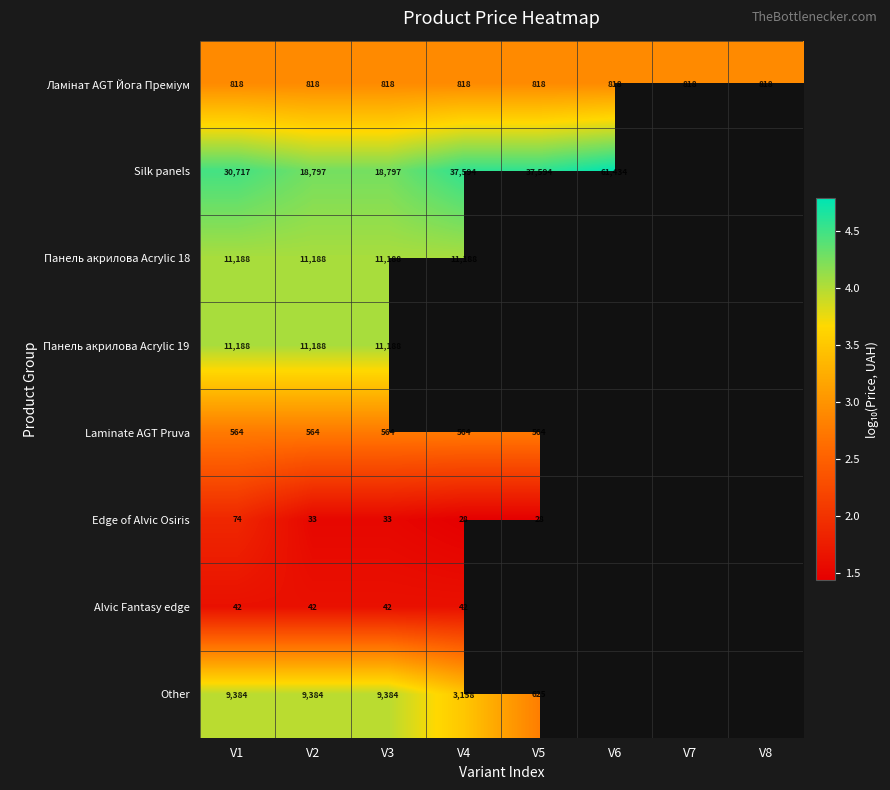

True or false: Edge of Alvic Osiris has a value of 1.9 at V1.

True